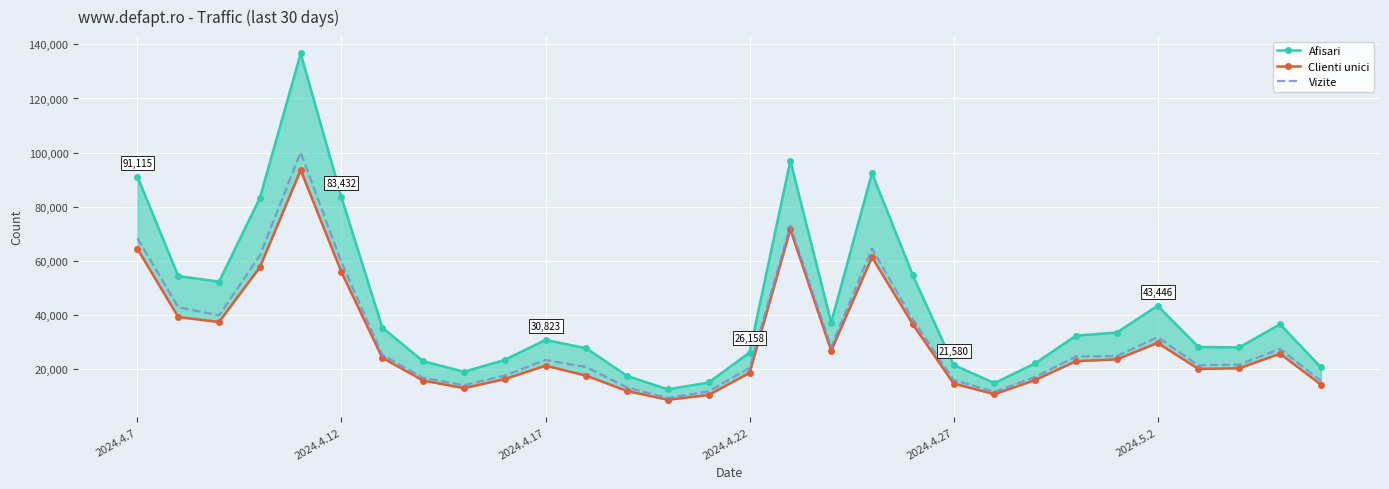

What is the lowest value of the Vizite series?

9372